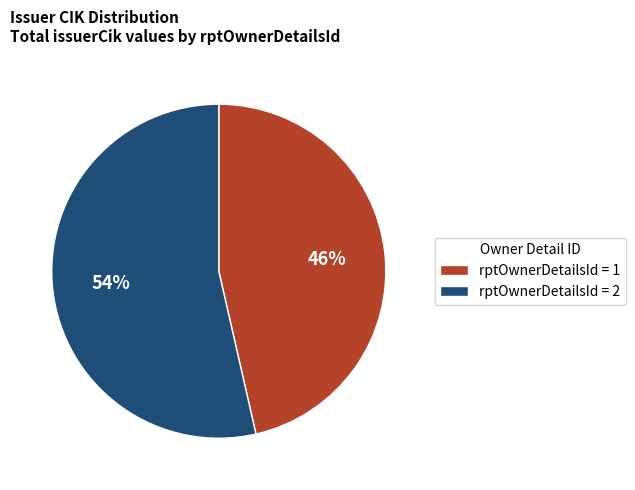

Approximately how many times larger is the value at rptOwnerDetailsId = 2 compared to rptOwnerDetailsId = 1?

1.2